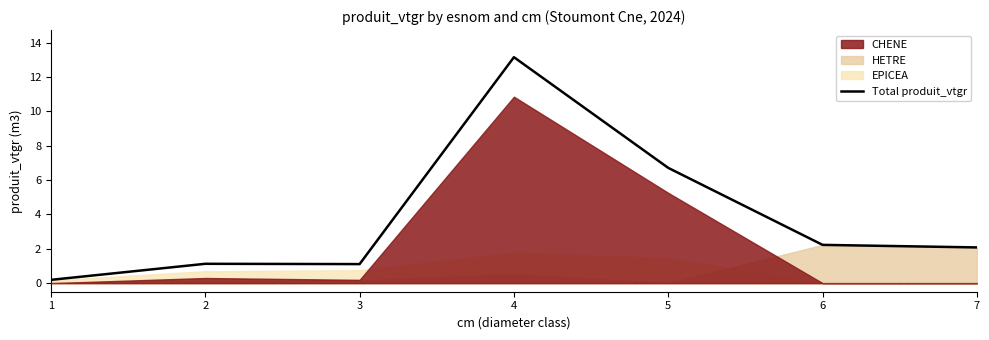

True or false: the data shows 9.5 at 5.

False